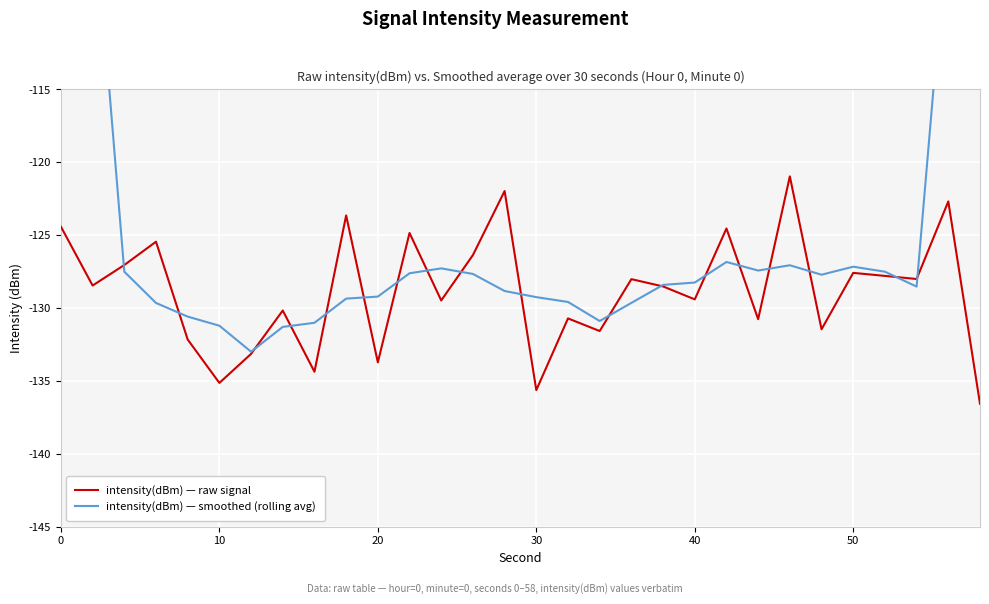

Which series has the largest total across all categories?

intensity(dBm) — smoothed (rolling avg)